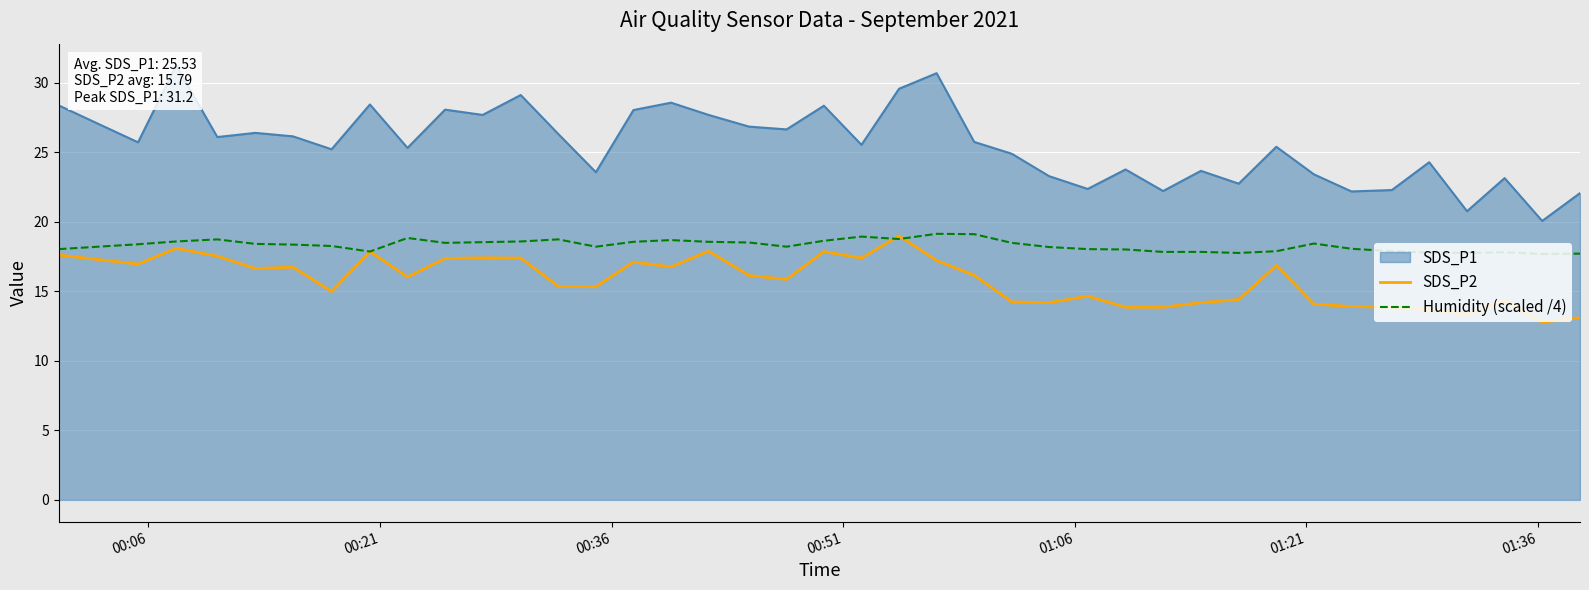

What is the minimum value for Humidity (scaled /4)?

17.7